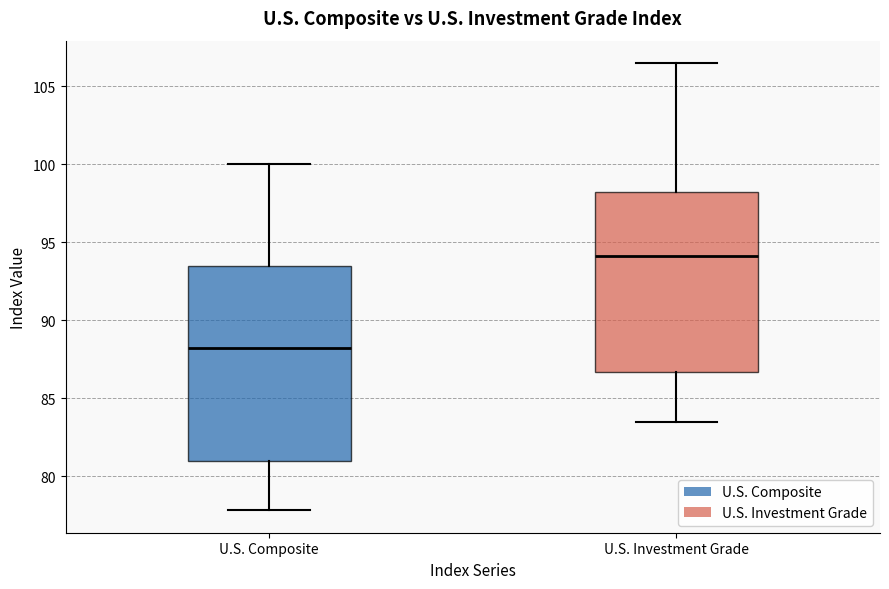

Reading left to right, read every box against the y-axis: the position of its median line, the range the box covers, and the ends of its whiskers. The values are not printed on the chart, so give them approximately, as read against the axis.

U.S. Composite: median 88.0, box 81.0 to 93.5, whiskers 78.0 to 100.0
U.S. Investment Grade: median 94.0, box 86.5 to 98.5, whiskers 83.5 to 106.5